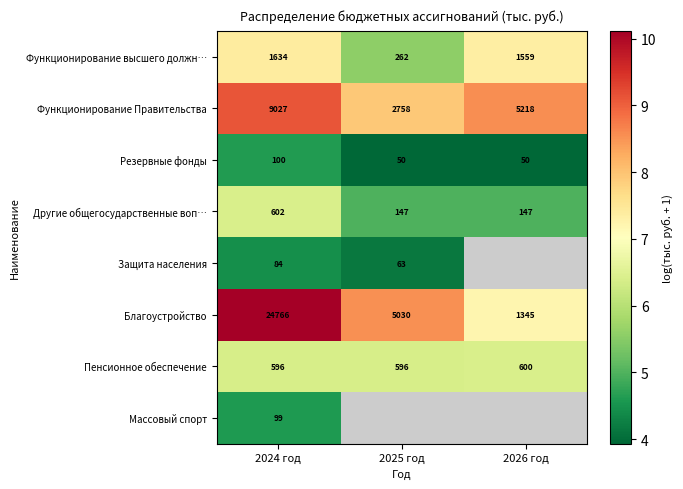

Is the value of Функционирование высшего должн… at 2026 год greater than the value of Резервные фонды at 2026 год?

Yes